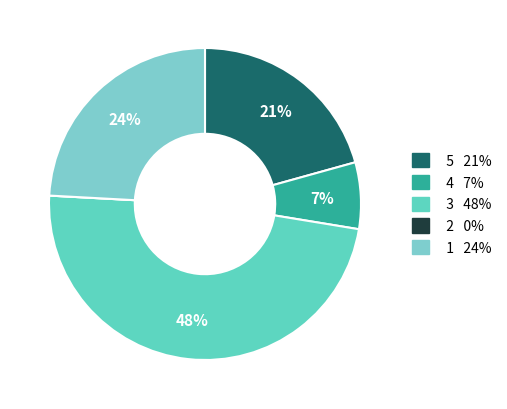

To the nearest percent, what is the difference between the 4 and 5 slice percentages?

14%